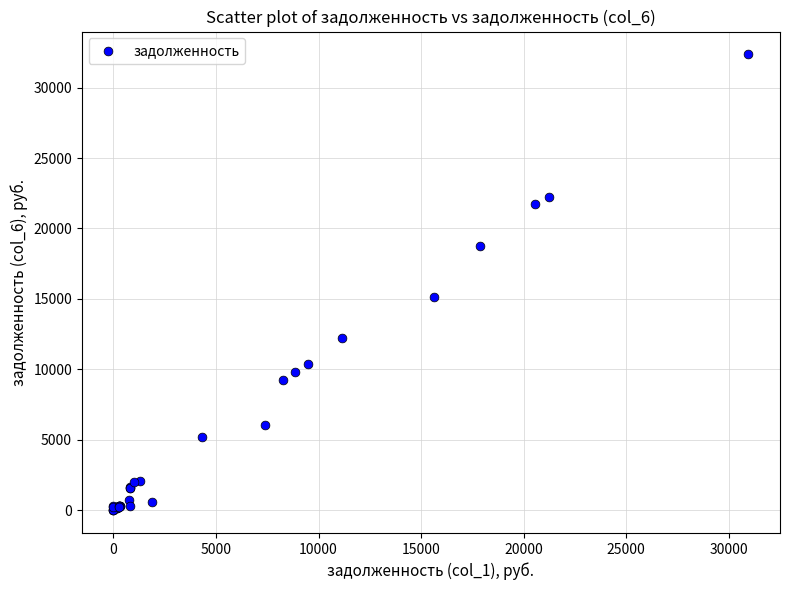

What Y value in the scatter plot is closest to 16180?

15165.9